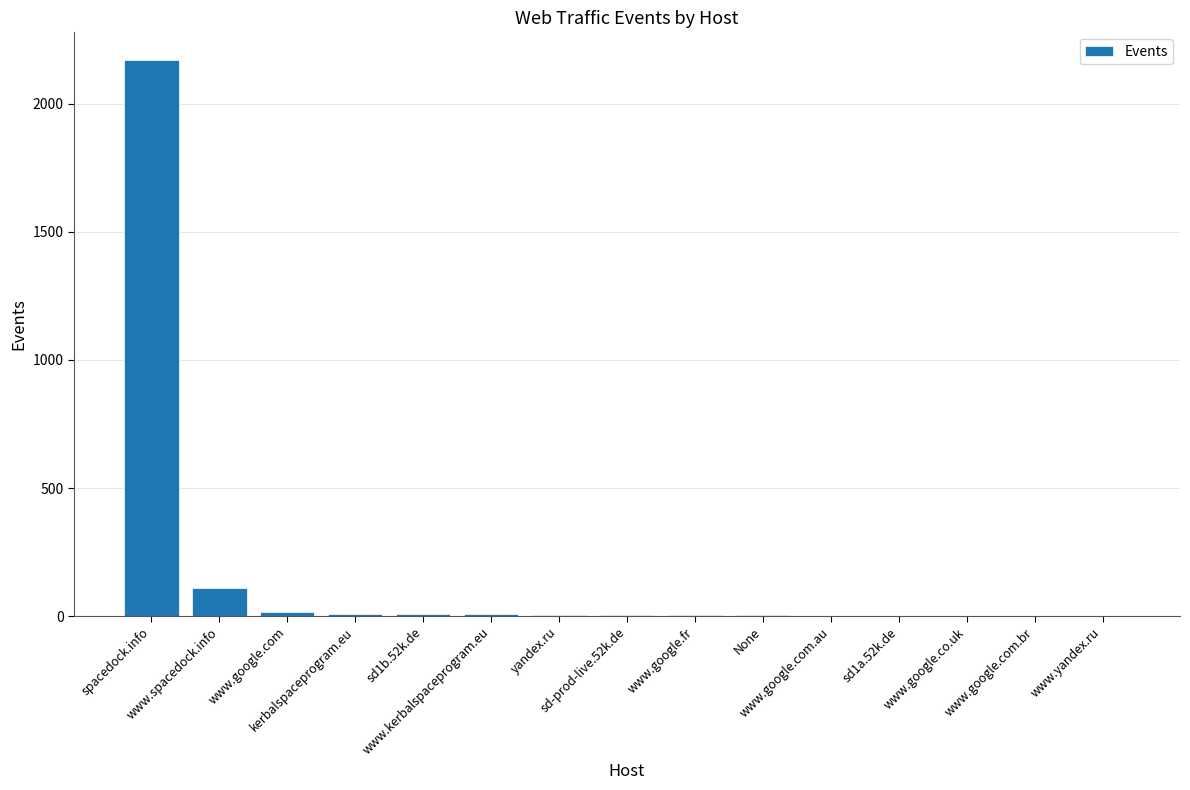

What is the sum of the values at www.spacedock.info and www.yandex.ru?

111